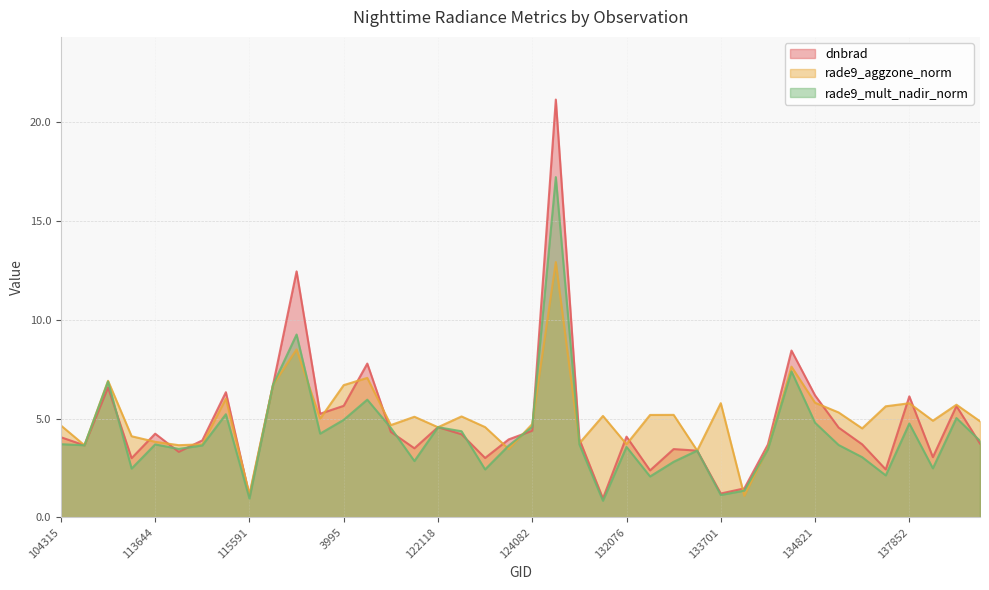

At which category does the chart reach its peak across all series?

129872